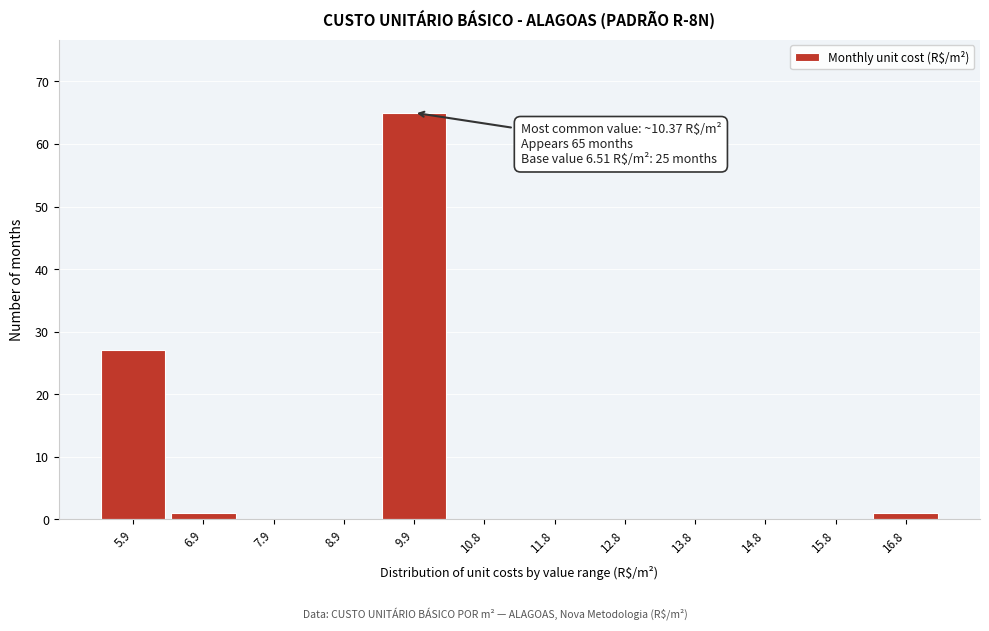

Reading left to right, list all the values displayed in this chart.

5.9=27	6.9=1	7.9=0	8.9=0	9.9=65	10.8=0	11.8=0	12.8=0	13.8=0	14.8=0	15.8=0	16.8=1